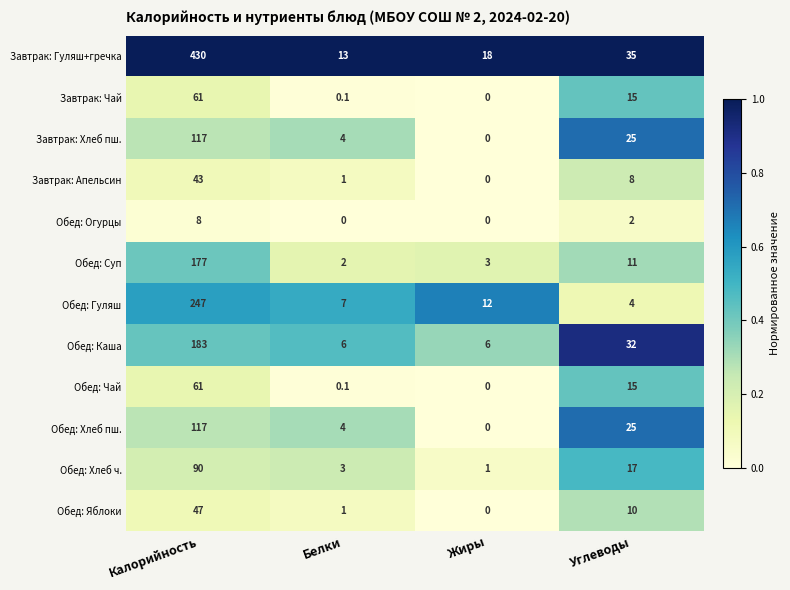

Rank the categories by Завтрак: Гуляш+гречка value from highest to lowest.

Калорийность, Углеводы, Жиры, Белки